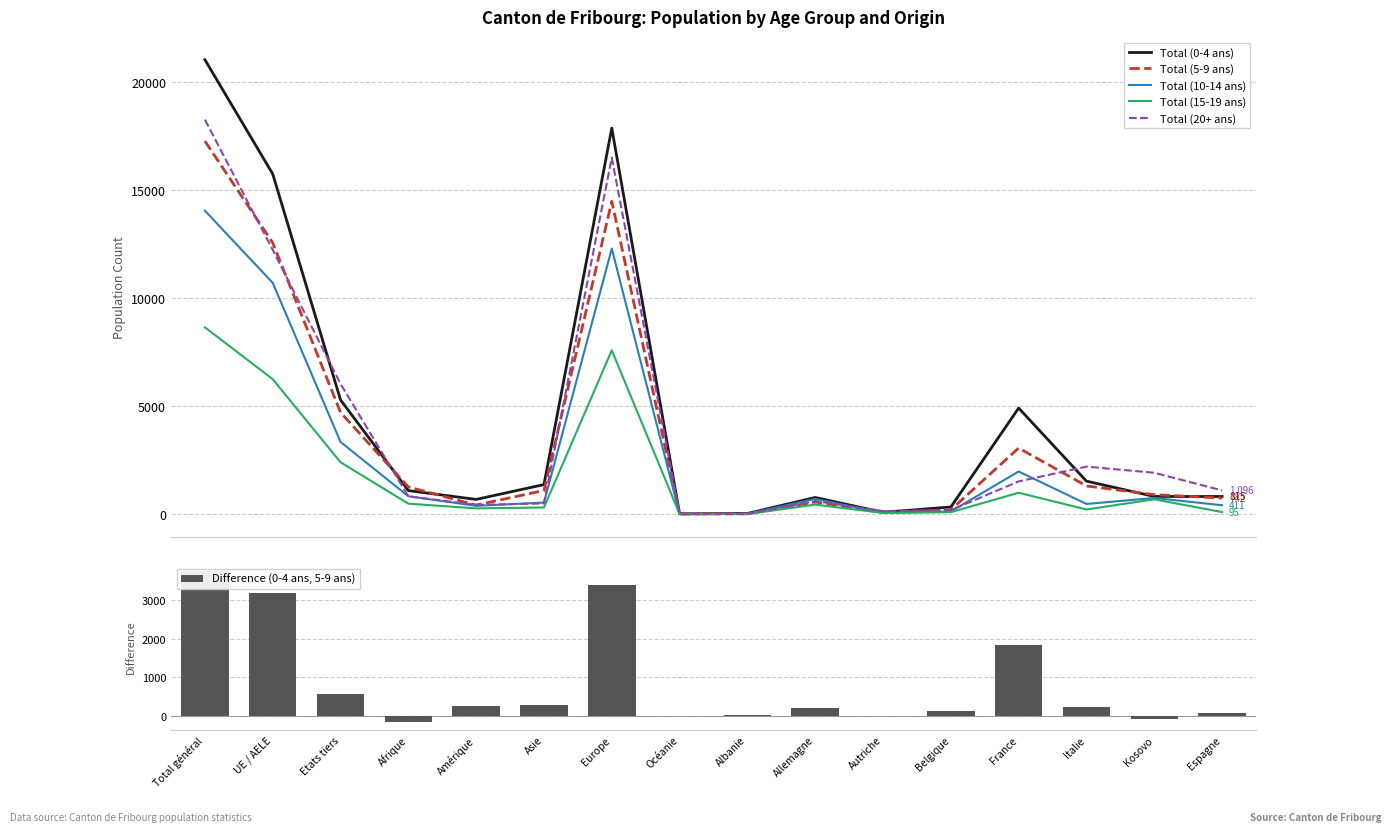

What are all the series names shown in the legend?

Total (0-4 ans), Total (5-9 ans), Total (10-14 ans), Total (15-19 ans), Total (20+ ans), Difference (0-4 ans, 5-9 ans)